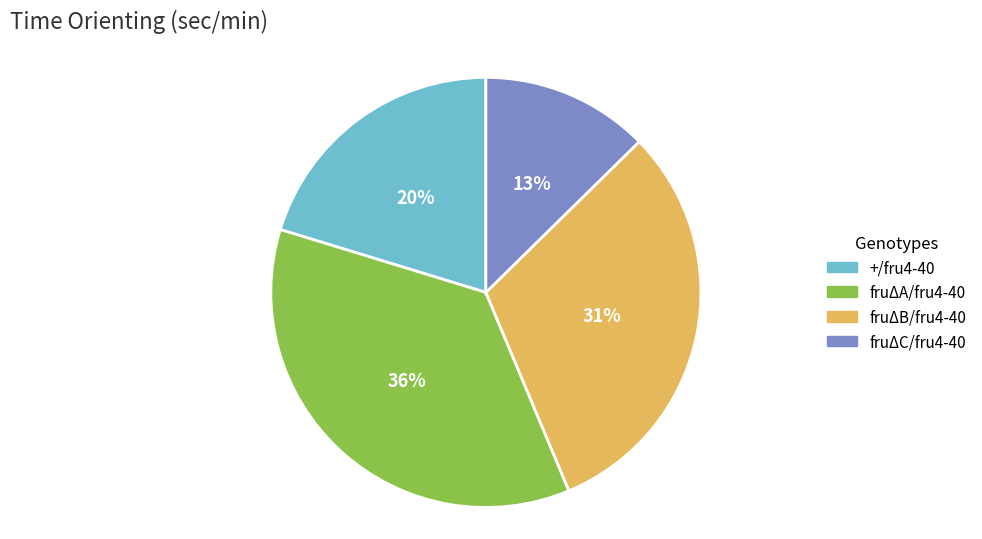

The fruΔA/fru4-40 slice represents 44% of the pie. True or false?

False